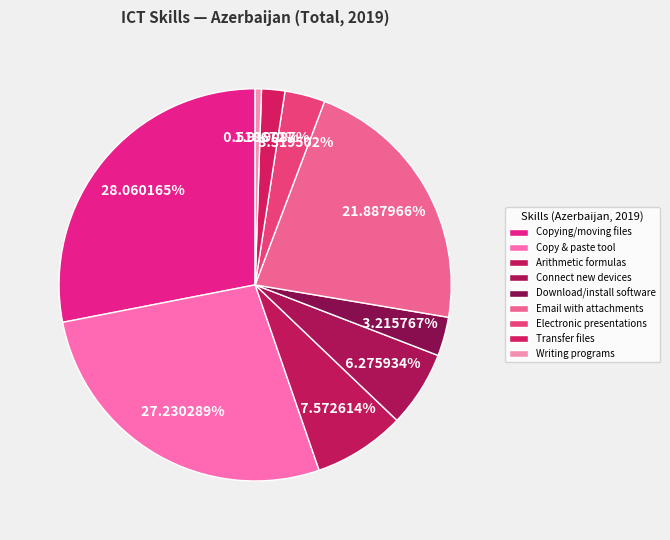

Which slice is the smallest?

Writing computer programs